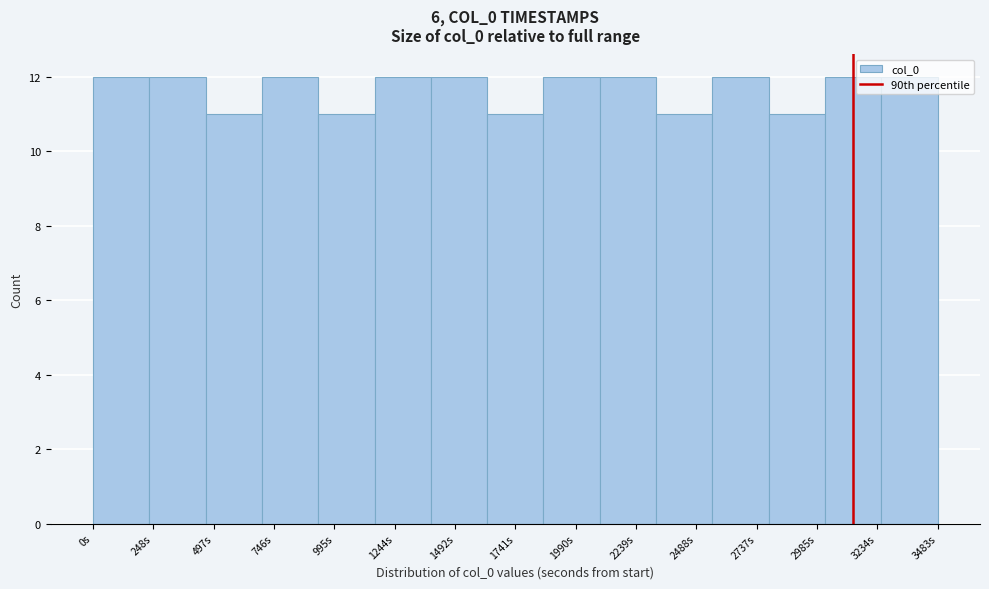

Reading left to right, list every bar in this chart as the range it spans on the x-axis followed by its height. Neither the bar edges nor the heights are printed on the chart, so give them approximately, as read against the axes.

0 to 250: 12
250 to 450: 12
450 to 700: 11
700 to 950: 12
950 to 1150: 11
1150 to 1400: 12
1400 to 1650: 12
1650 to 1850: 11
1850 to 2100: 12
2100 to 2300: 12
2300 to 2550: 11
2550 to 2800: 12
2800 to 3000: 11
3000 to 3250: 12
3250 to 3500: 12